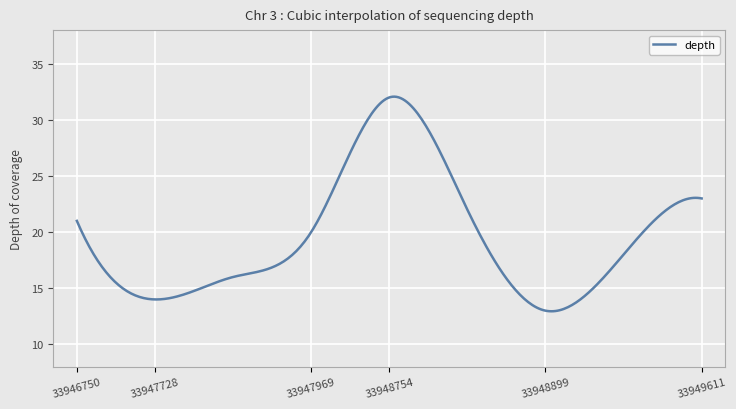

How many lines are shown in the chart?

1